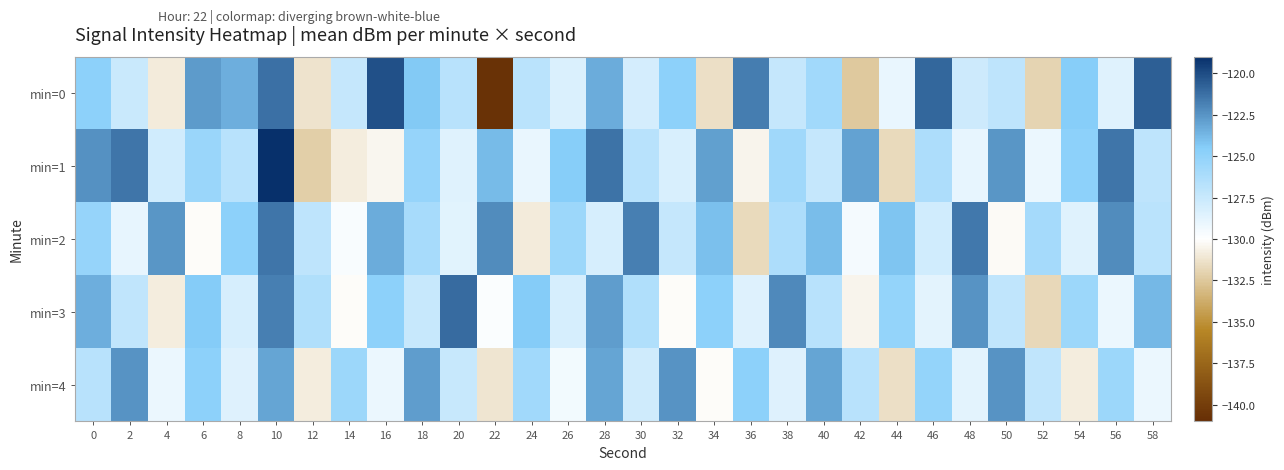

What is the greatest value displayed?

-119.1